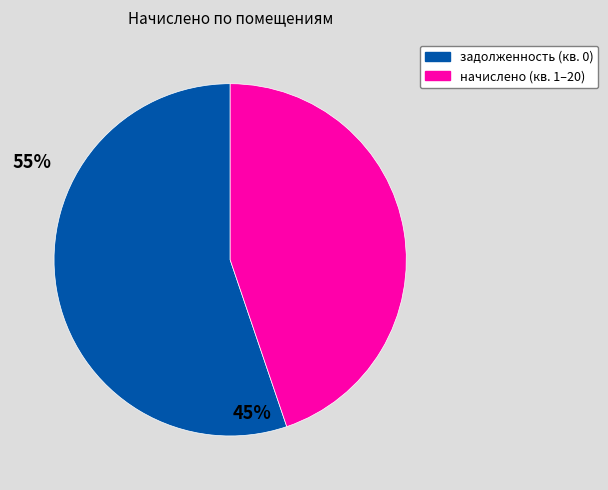

Does any single category account for the majority?

Yes